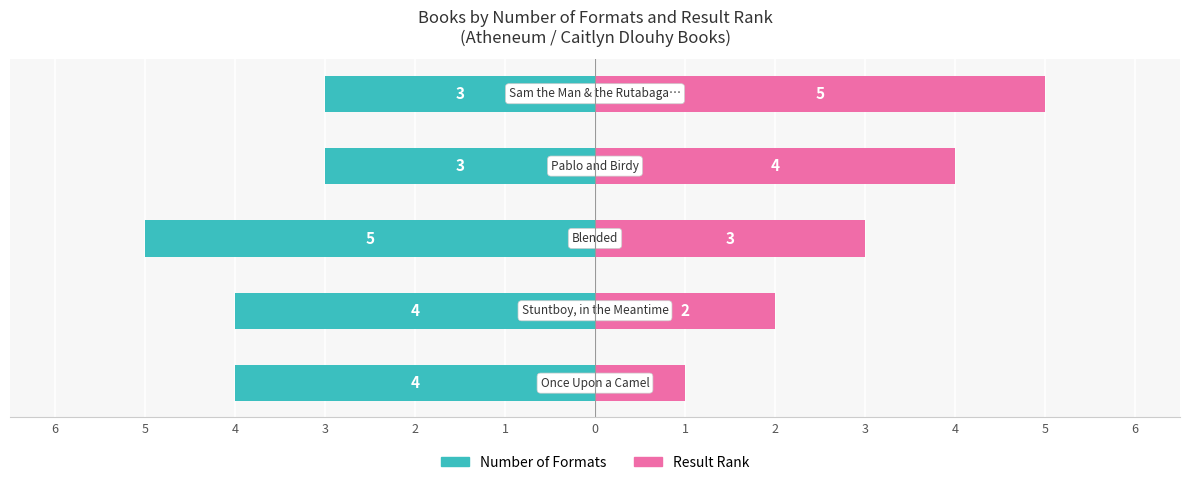

At 4, list the series in order from smallest to largest.

Number of Formats, Result Rank